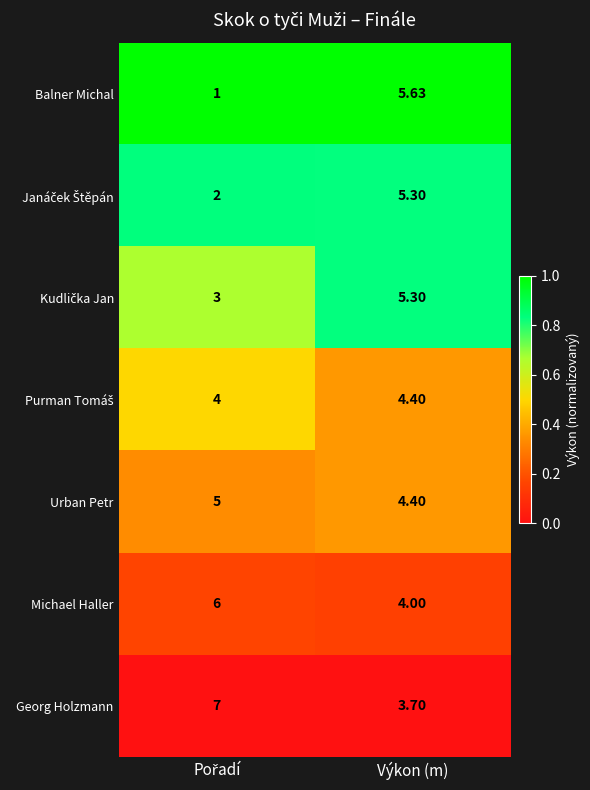

At which label does Michael Haller reach its minimum?

Výkon (m)